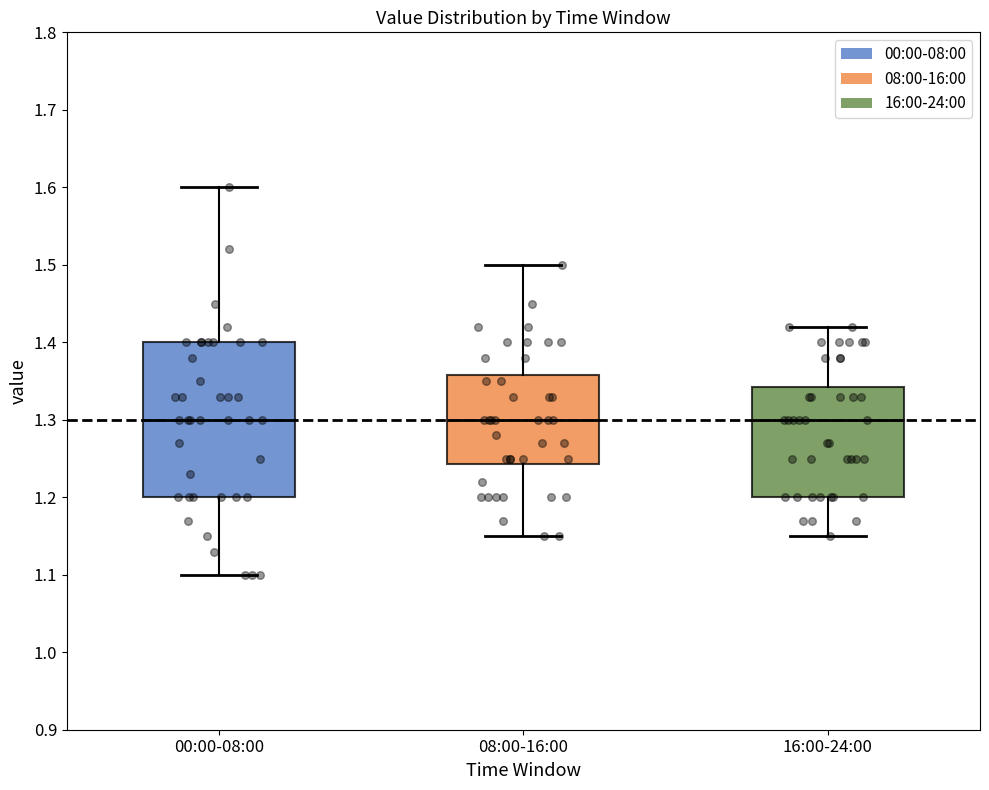

Reading left to right, transcribe this box plot: for each box, give where its median line is, the range the box spans, and where its two whiskers end, as read against the y-axis. The values are not printed on the chart, so give them approximately, as read against the axis.

00:00-08:00: median 1.30, box 1.20 to 1.40, whiskers 1.10 to 1.60
08:00-16:00: median 1.30, box 1.24 to 1.36, whiskers 1.15 to 1.50
16:00-24:00: median 1.30, box 1.20 to 1.34, whiskers 1.15 to 1.42